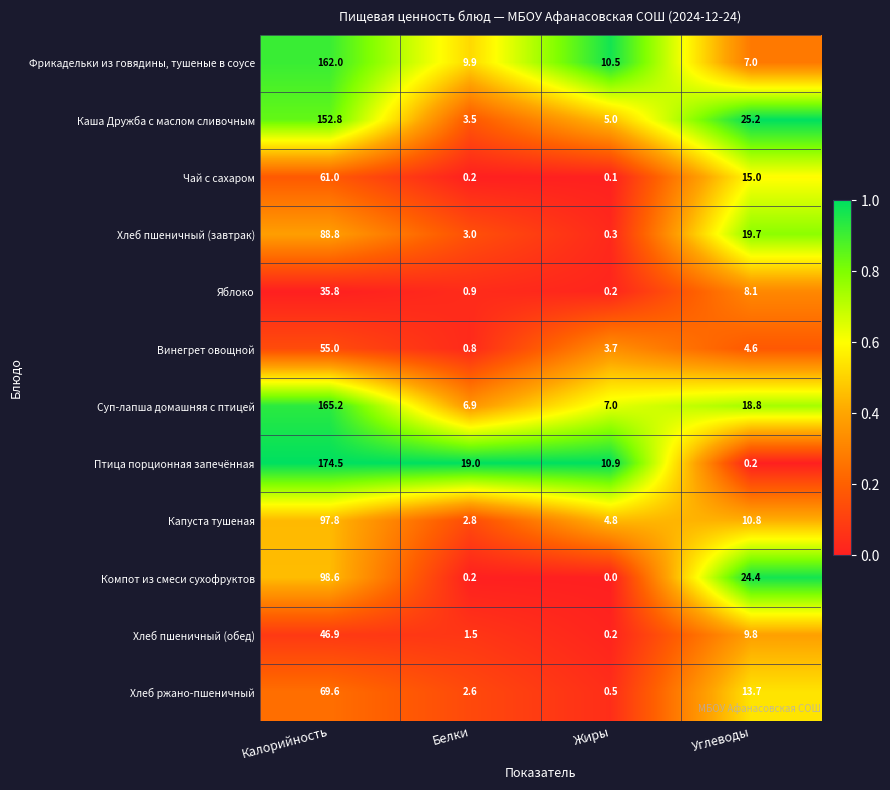

How many distinct data groups are displayed?

12